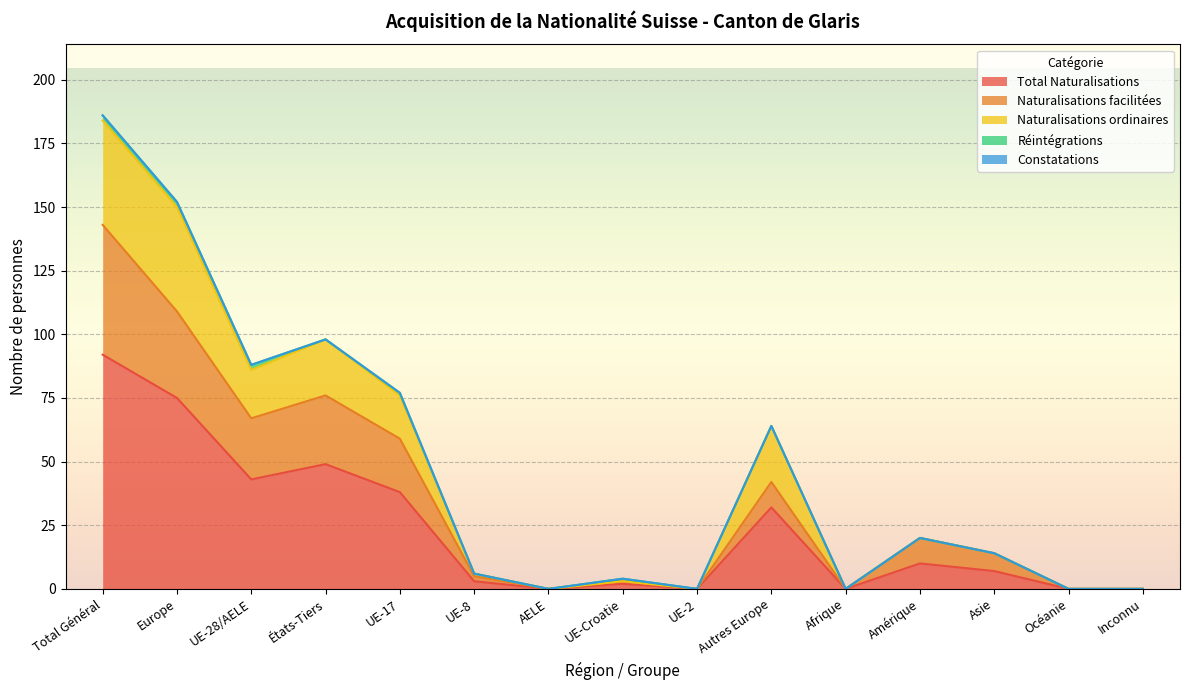

Does the chart display data point markers on the line(s)?

No